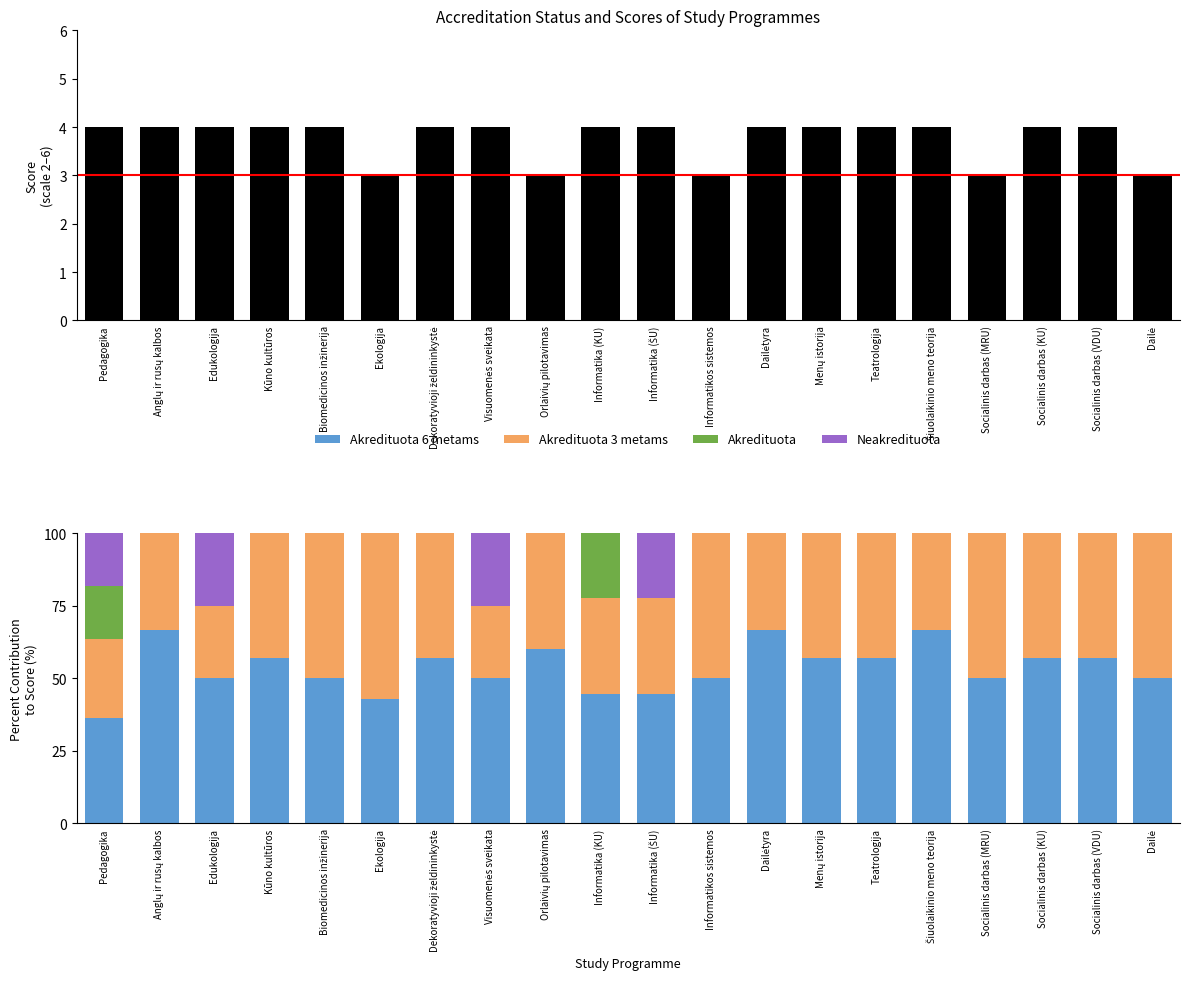

The Akredituota 6 metams series shows 16.6 at Kūno kultūros. True or false?

False